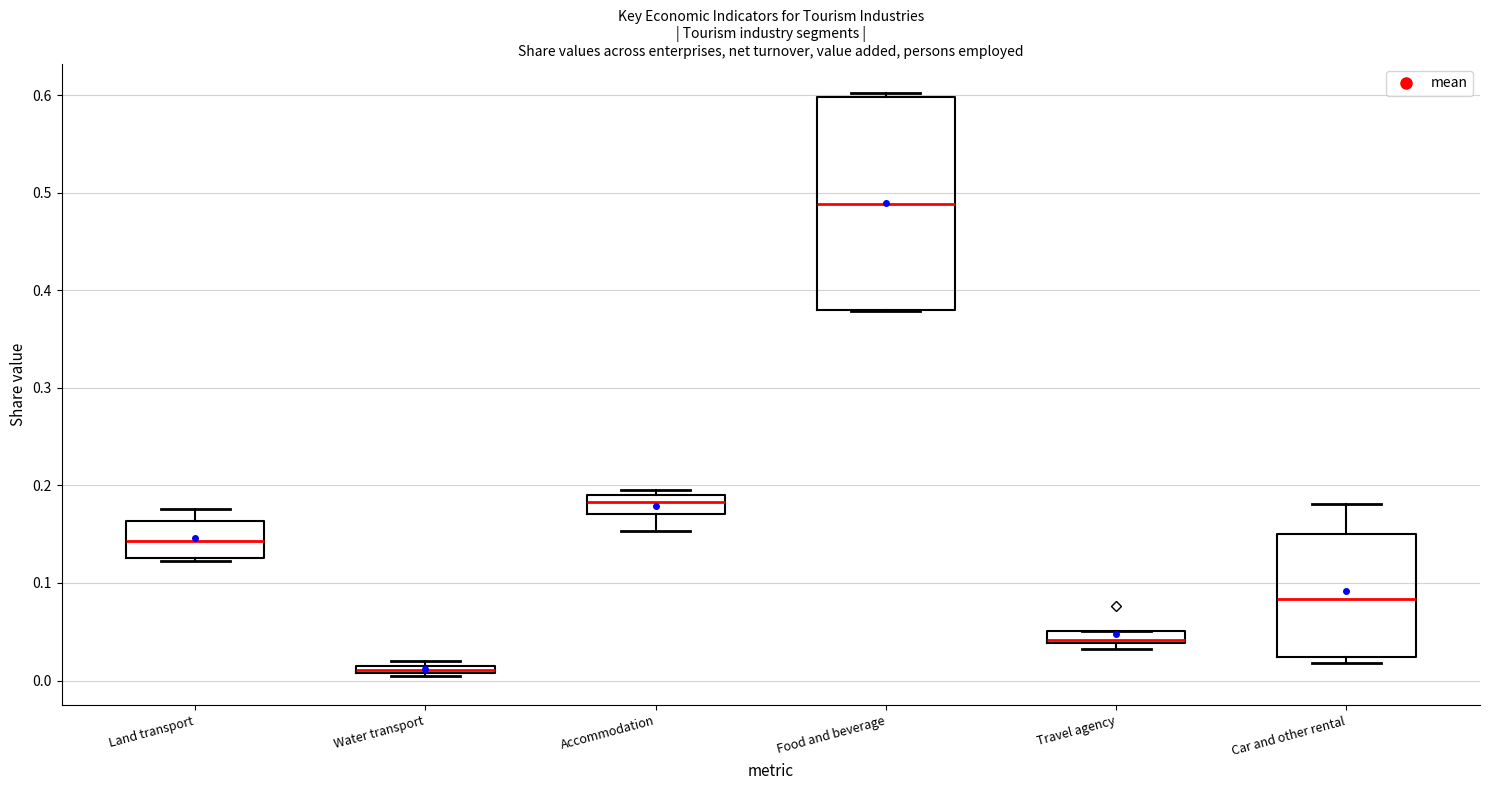

Which box's median line is the highest?

Food and beverage